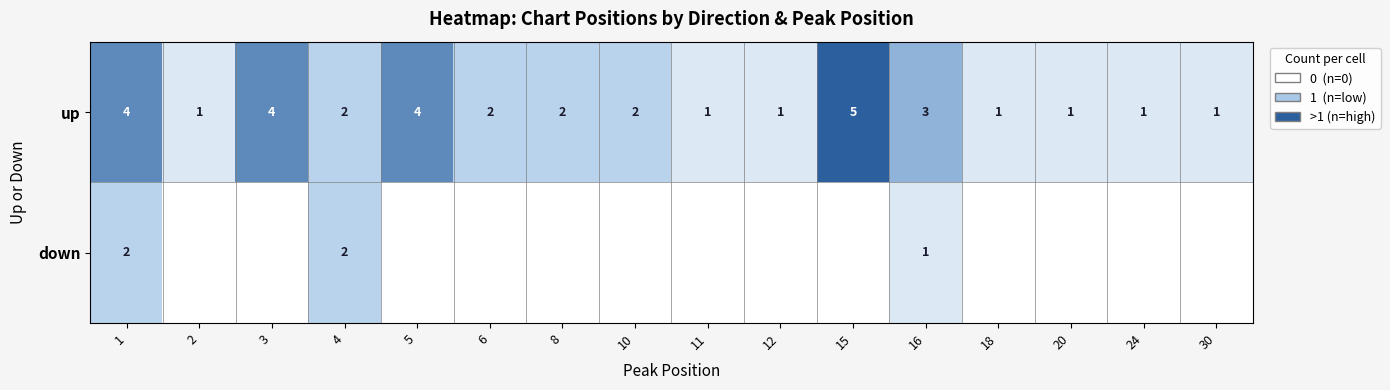

What is the difference between the second highest and minimum values in the up series?

3